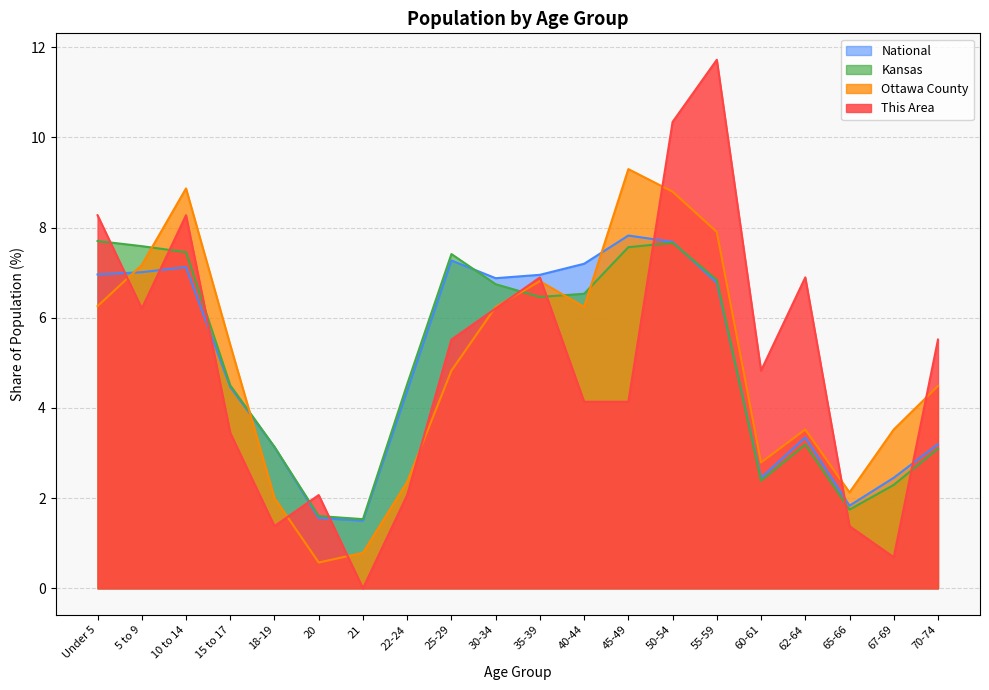

List the series in order of their peak value, highest first.

This Area, Ottawa County, National, Kansas